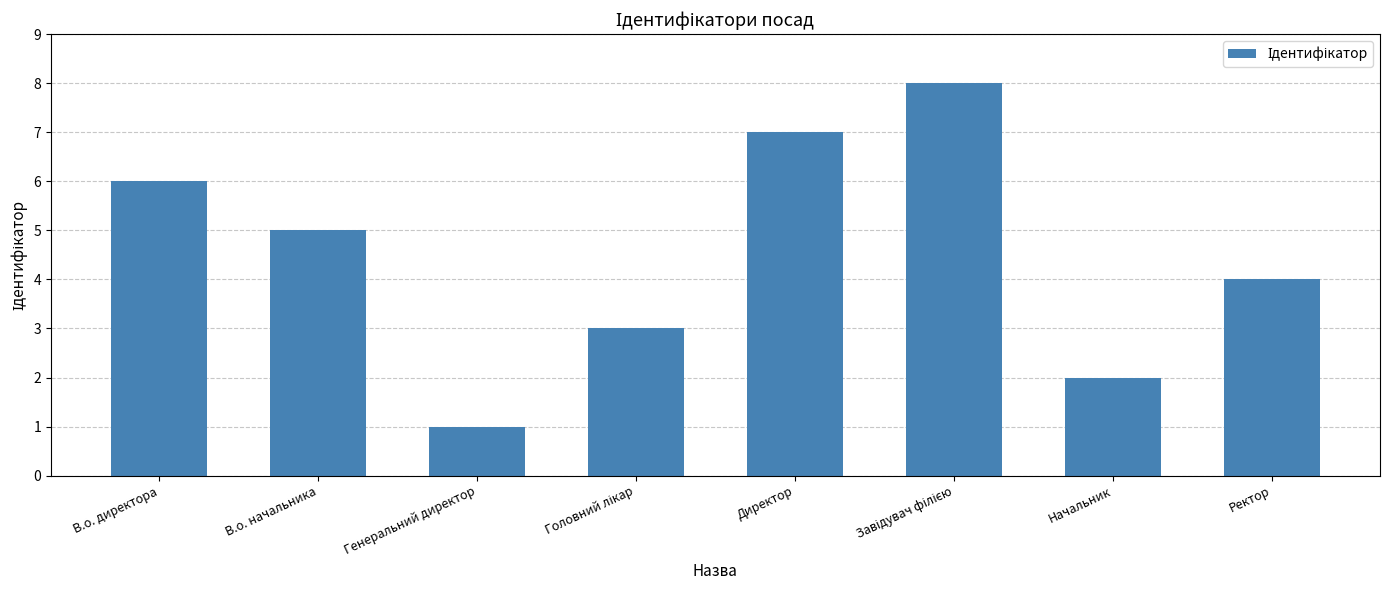

What is the sum of the values at Начальник and В.о. директора?

8